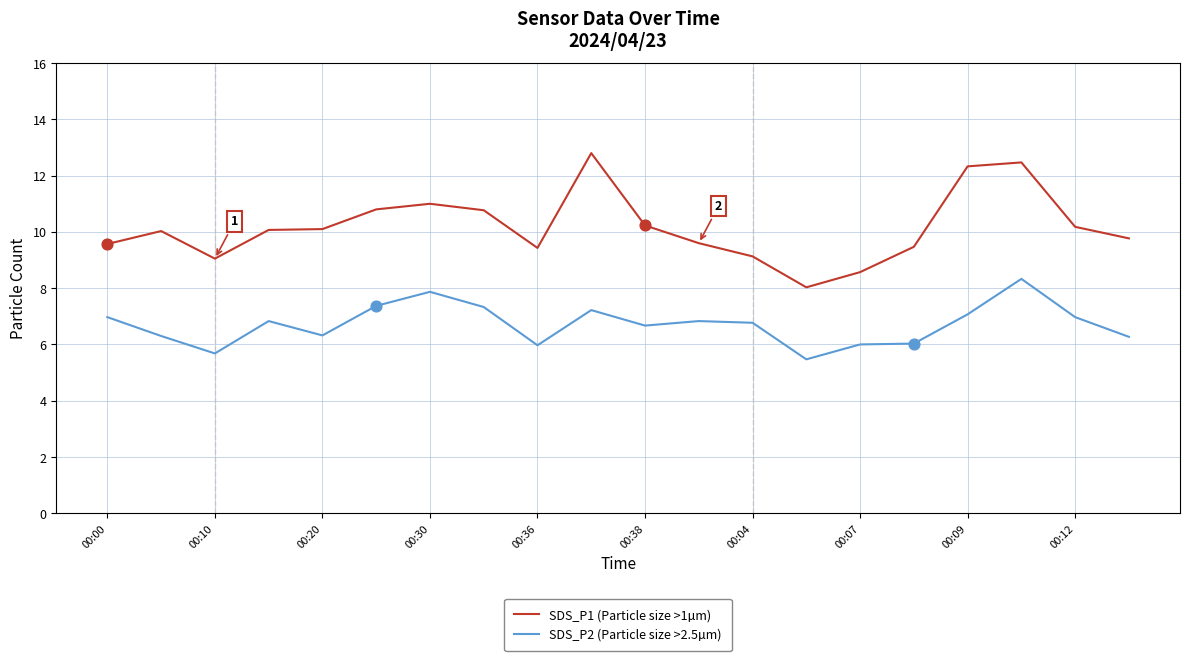

Which series has the largest total across all categories?

SDS_P1 (Particle size >1µm)